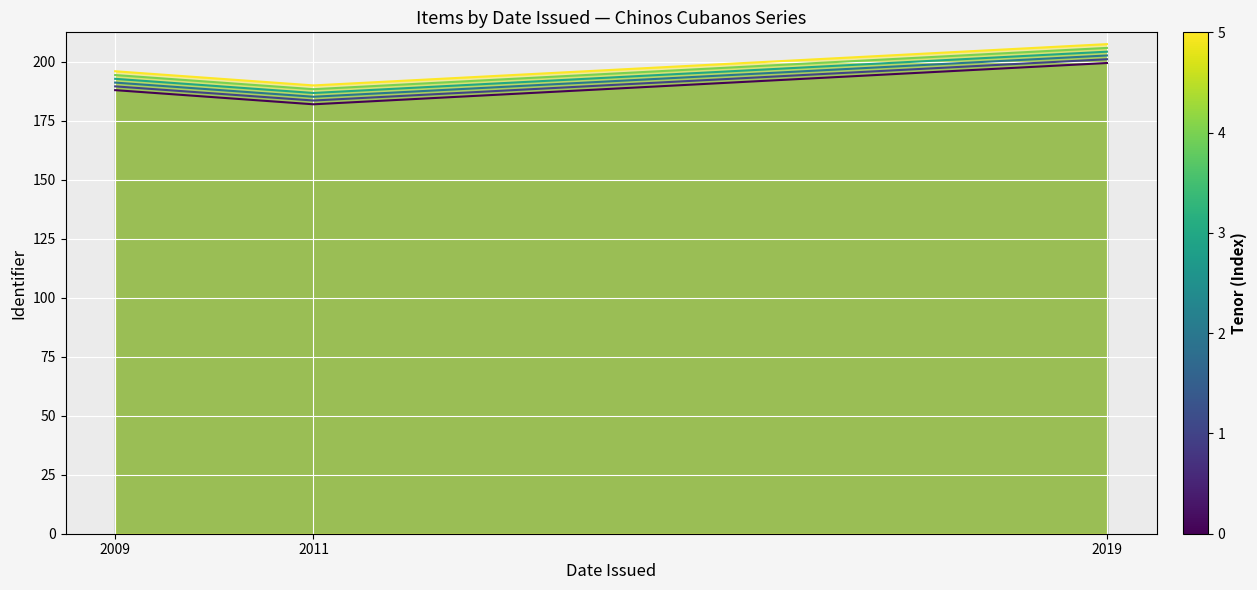

What is the value of the Line 4 point at the 1st from the left?

194.4